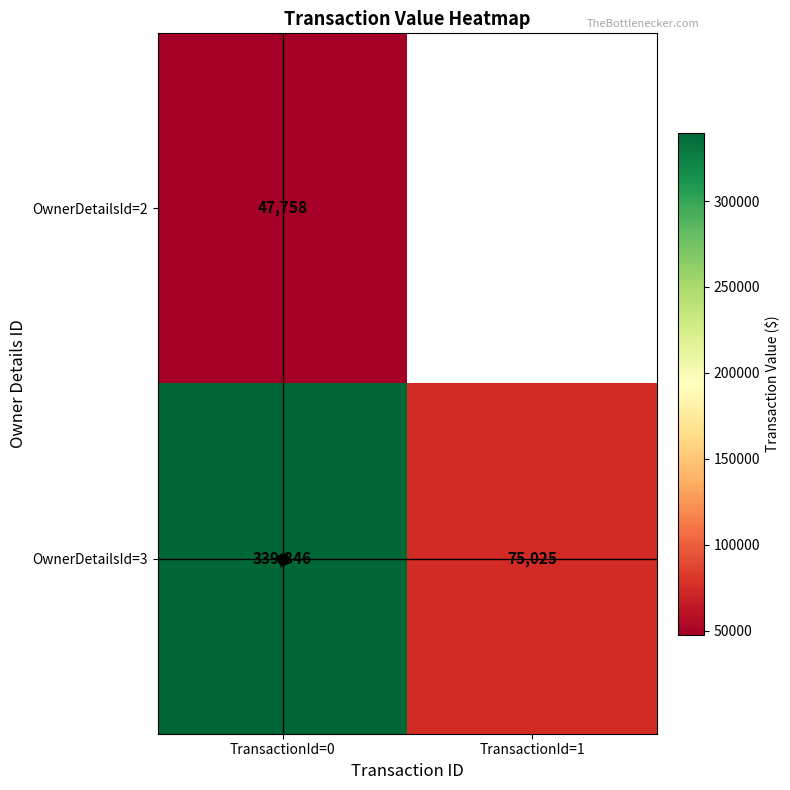

The OwnerDetailsId=2 series shows 72861.0 at TransactionId=0. True or false?

False